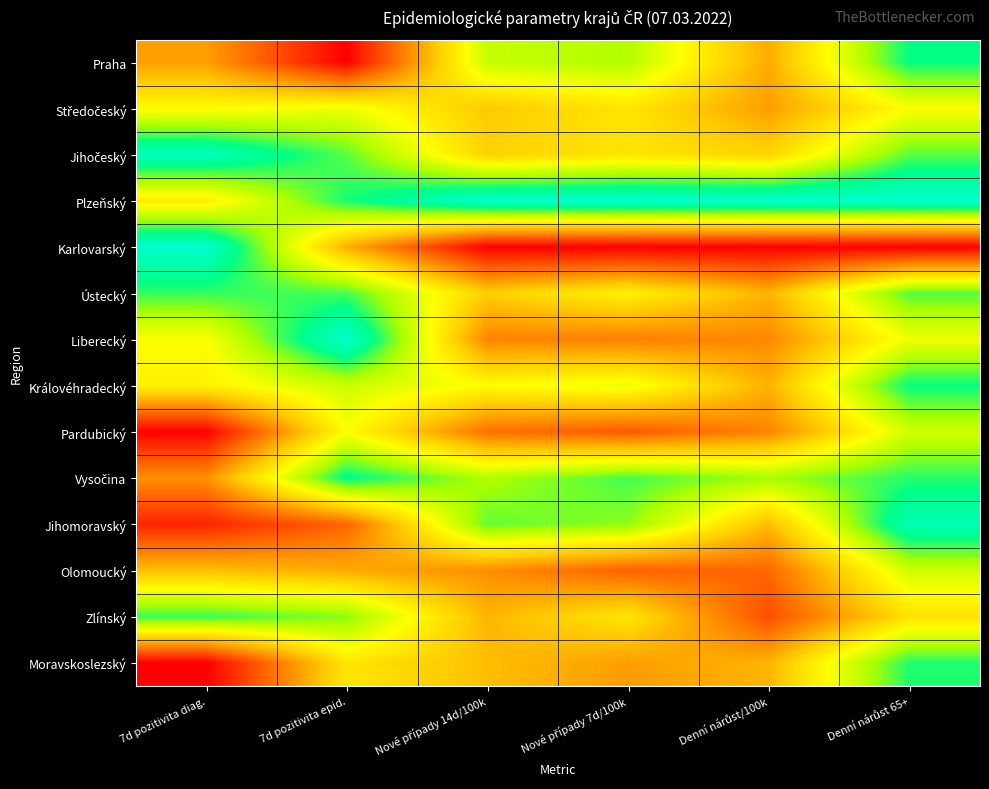

At which category is the sum across all series the highest?

Denní nárůst 65+